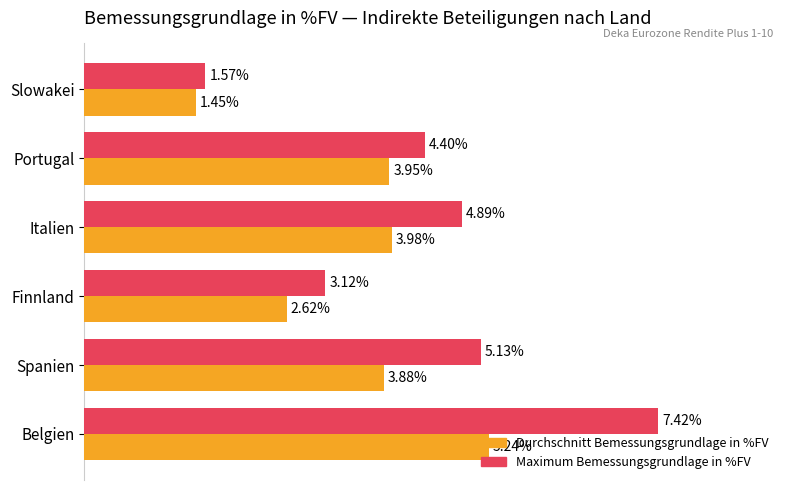

Which label corresponds to the largest value in the chart?

Belgien